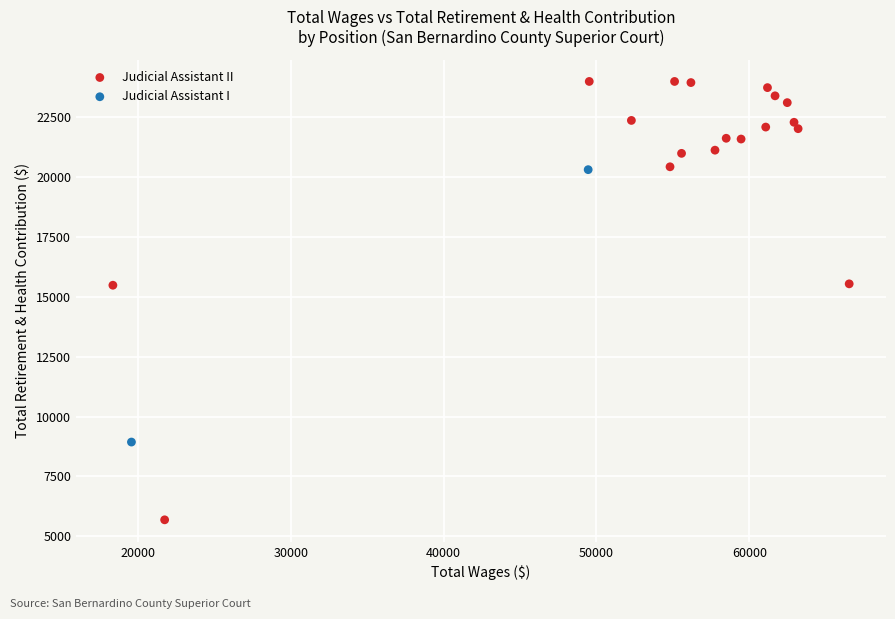

What are all the series names shown in the legend?

Judicial Assistant II, Judicial Assistant I